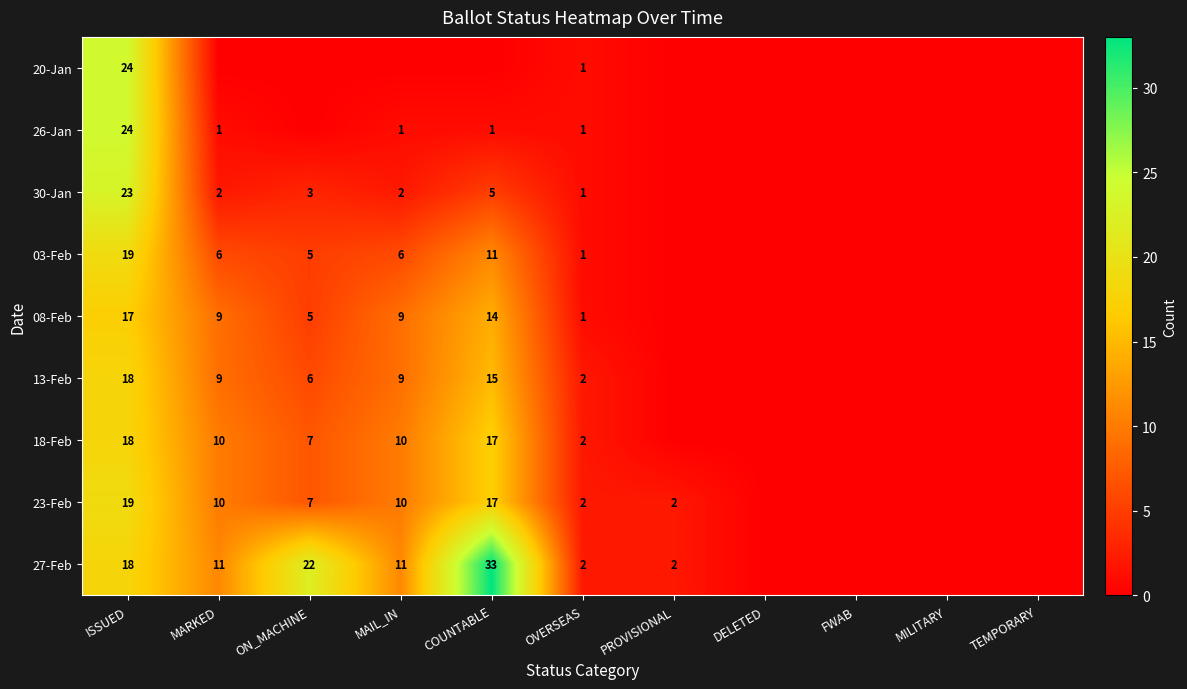

The 23-Feb series shows 19 at ISSUED. True or false?

True